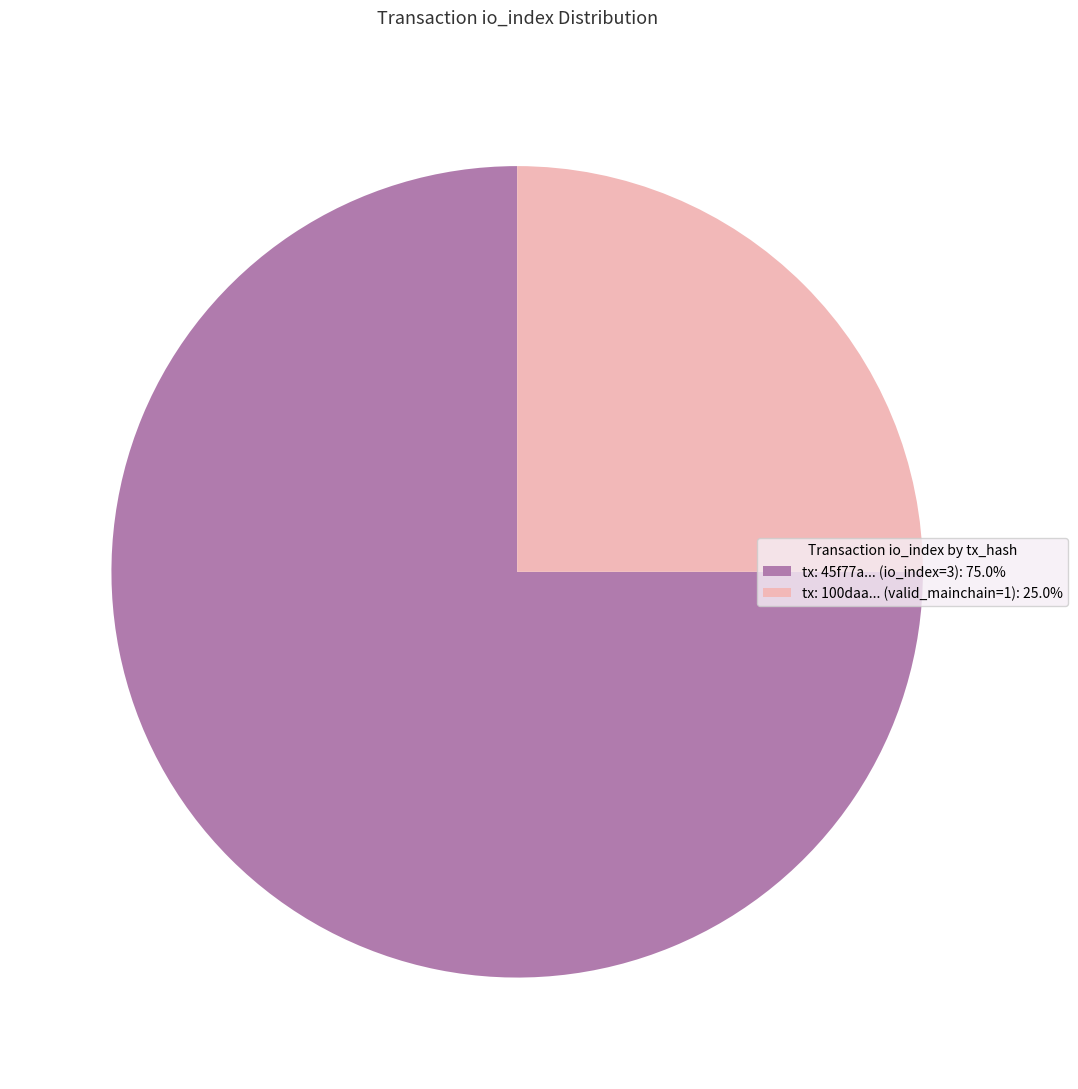

Combined, do tx: 100daa... (valid_mainchain=1): 25.0% and tx: 45f77a... (io_index=3): 75.0% account for over 50%?

Yes